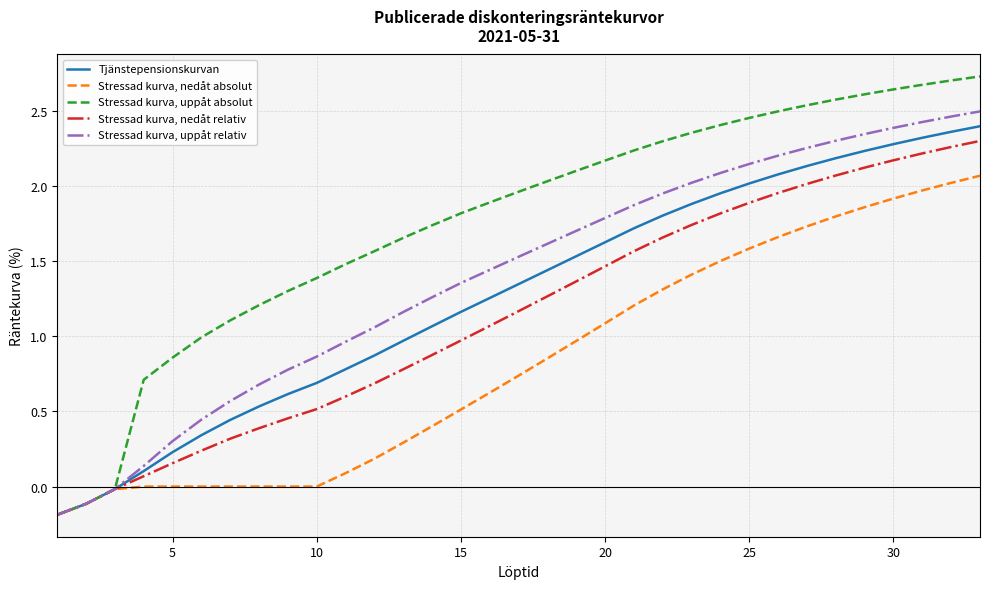

What are all the series names shown in the legend?

Tjänstepensionskurvan, Stressad kurva, nedåt absolut, Stressad kurva, uppåt absolut, Stressad kurva, nedåt relativ, Stressad kurva, uppåt relativ